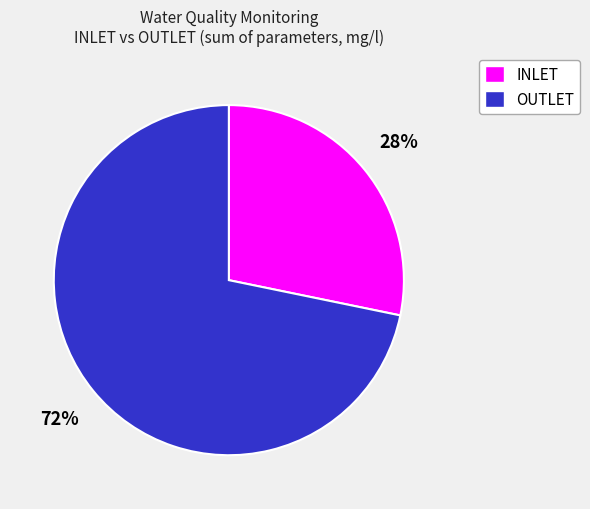

What is the smallest slice in the pie chart?

INLET